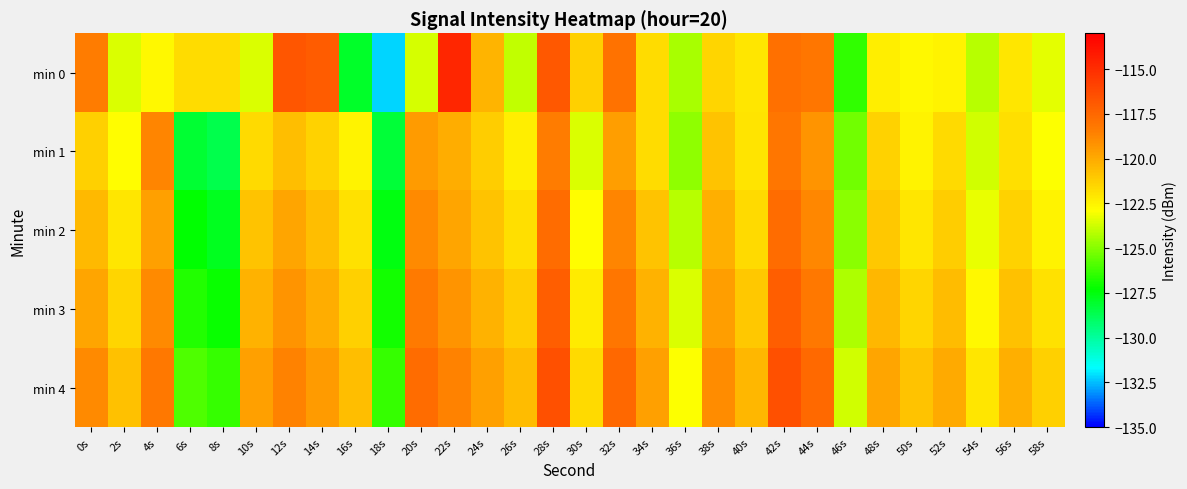

Reading left to right, list all the values displayed in this chart.

min 0: 0s=-118.3	2s=-123.6	4s=-122.7	6s=-121.7	8s=-121.7	10s=-123.5	12s=-116.8	14s=-117.0	16s=-128.0	18s=-132.2	20s=-123.6	22s=-114.7	24s=-120.4	26s=-124.0	28s=-116.8	30s=-121.3	32s=-118.0	34s=-121.7	36s=-124.4	38s=-121.5	40s=-122.0	42s=-117.9	44s=-118.1	46s=-126.4	48s=-122.4	50s=-122.7	52s=-122.5	54s=-124.1	56s=-122.1	58s=-123.4
min 1: 0s=-121.3	2s=-122.9	4s=-118.7	6s=-128.1	8s=-128.6	10s=-121.7	12s=-120.7	14s=-121.4	16s=-122.5	18s=-128.3	20s=-119.5	22s=-120.1	24s=-121.2	26s=-122.3	28s=-118.4	30s=-123.5	32s=-119.6	34s=-121.7	36s=-124.8	38s=-120.9	40s=-122.0	42s=-118.1	44s=-119.2	46s=-125.3	48s=-121.4	50s=-122.5	52s=-121.6	54s=-123.7	56s=-121.8	58s=-122.9
min 2: 0s=-120.5	2s=-122.1	4s=-119.7	6s=-127.3	8s=-127.8	10s=-120.9	12s=-119.8	14s=-120.7	16s=-121.9	18s=-127.6	20s=-118.9	22s=-119.8	24s=-120.9	26s=-121.8	28s=-117.7	30s=-122.8	32s=-118.7	34s=-120.9	36s=-124.1	38s=-120.2	40s=-121.6	42s=-117.7	44s=-118.8	46s=-124.9	48s=-121.0	50s=-122.1	52s=-121.2	54s=-123.3	56s=-121.4	58s=-122.5
min 3: 0s=-119.8	2s=-121.5	4s=-118.9	6s=-126.7	8s=-127.1	10s=-120.3	12s=-119.2	14s=-120.1	16s=-121.3	18s=-127.0	20s=-118.3	22s=-119.2	24s=-120.3	26s=-121.2	28s=-117.1	30s=-122.2	32s=-118.1	34s=-120.3	36s=-123.5	38s=-119.6	40s=-121.0	42s=-117.1	44s=-118.2	46s=-124.3	48s=-120.4	50s=-121.5	52s=-120.6	54s=-122.7	56s=-120.8	58s=-121.9
min 4: 0s=-118.9	2s=-120.8	4s=-118.2	6s=-125.9	8s=-126.4	10s=-119.7	12s=-118.6	14s=-119.5	16s=-120.7	18s=-126.4	20s=-117.7	22s=-118.6	24s=-119.7	26s=-120.6	28s=-116.5	30s=-121.6	32s=-117.5	34s=-119.7	36s=-122.9	38s=-119.0	40s=-120.4	42s=-116.5	44s=-117.6	46s=-123.7	48s=-119.8	50s=-120.9	52s=-120.0	54s=-122.1	56s=-120.2	58s=-121.3